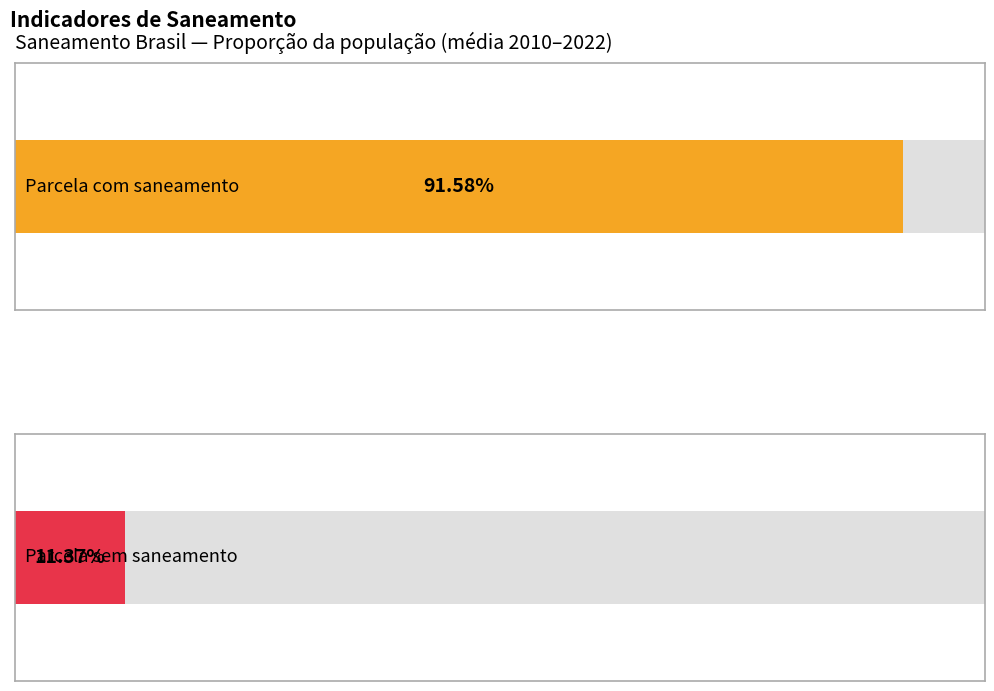

What is the approximate value of Parcela com saneamento at 2018?

0.9